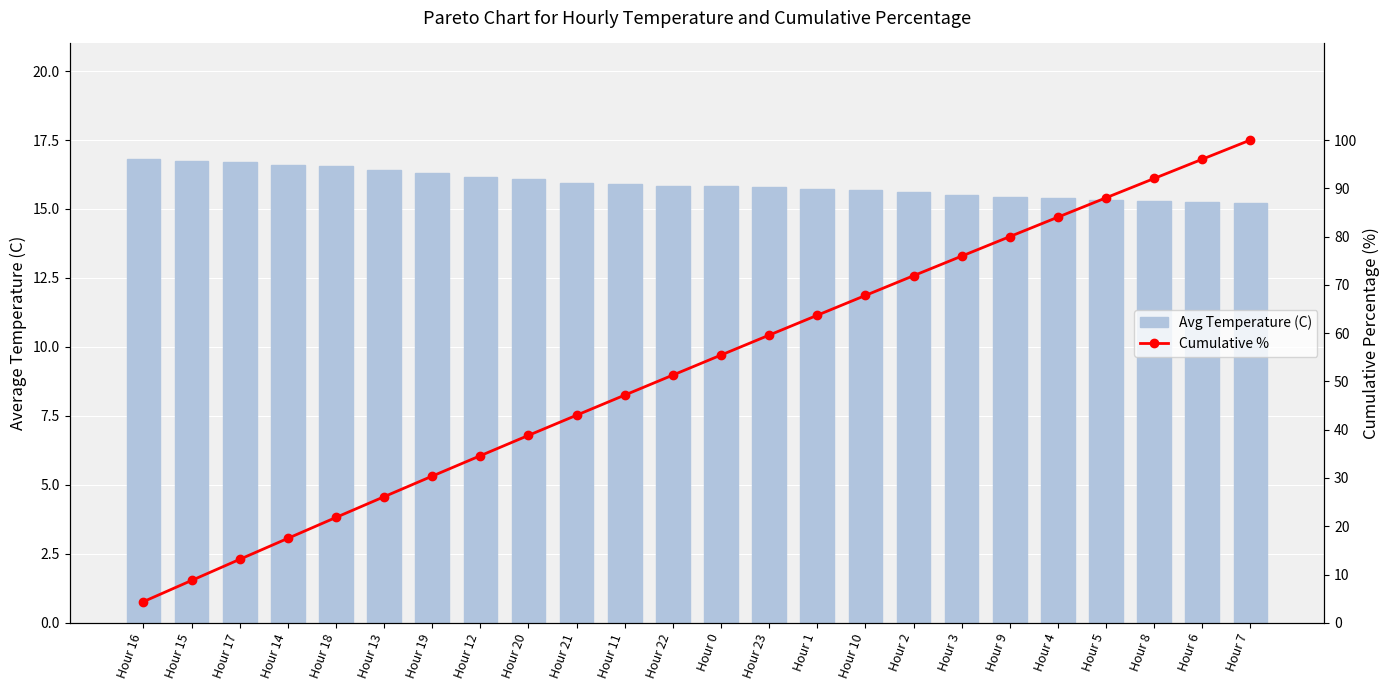

Is the value of Cumulative % at Hour 23 greater than the value of Avg Temperature (C) at Hour 18?

Yes